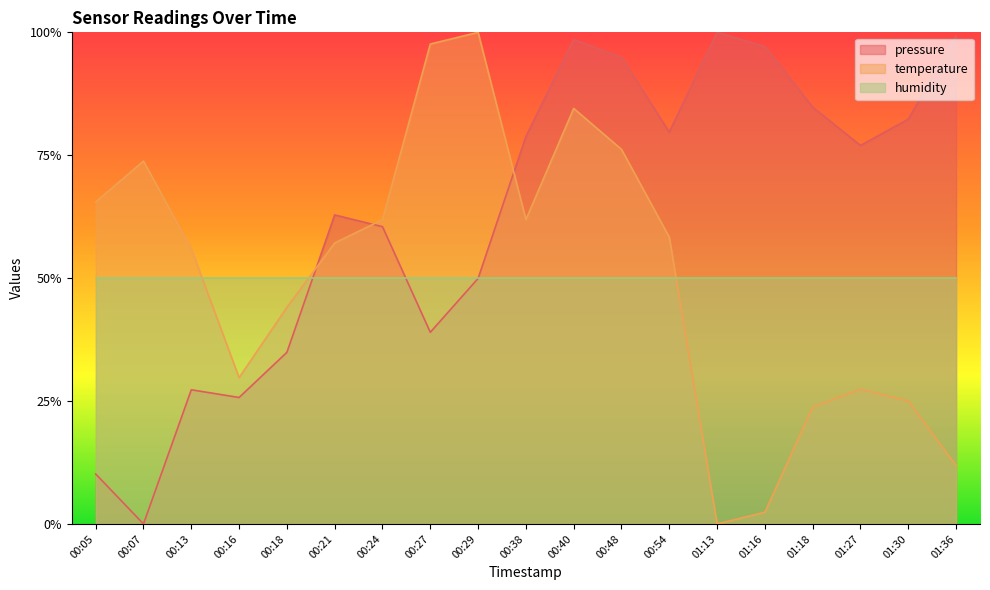

What is the sum of the temperature values at 00:18 and 00:13?

1.0